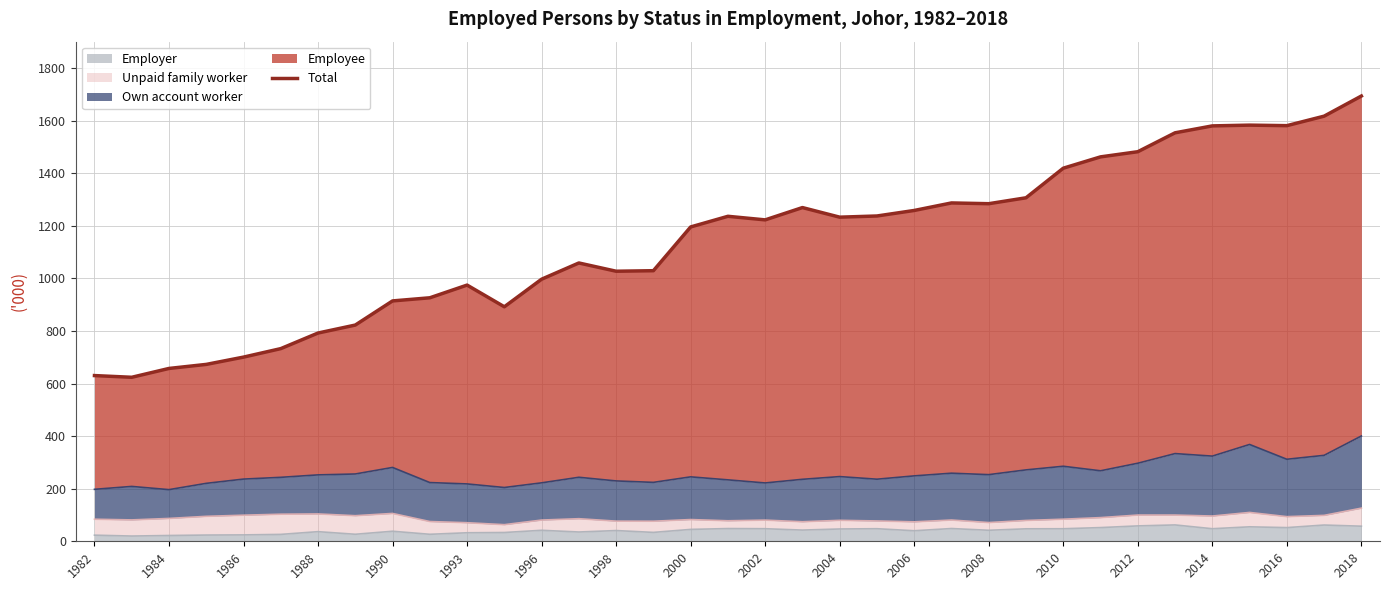

Does the chart display data point markers on the line(s)?

No